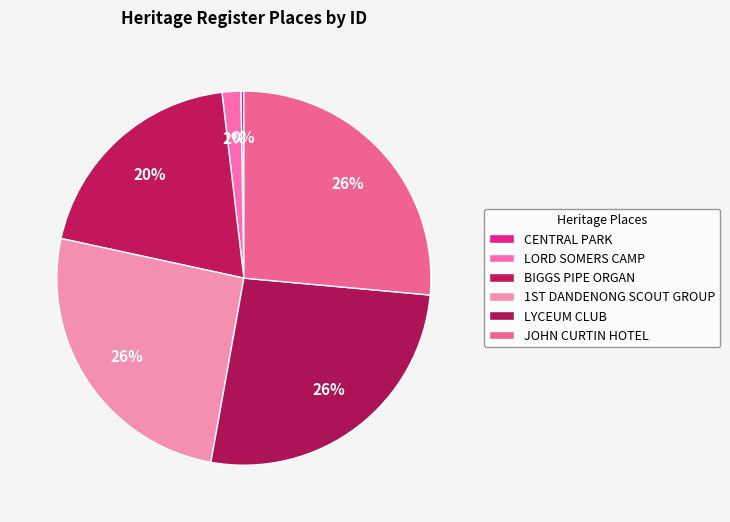

How many slices are in this pie chart?

6